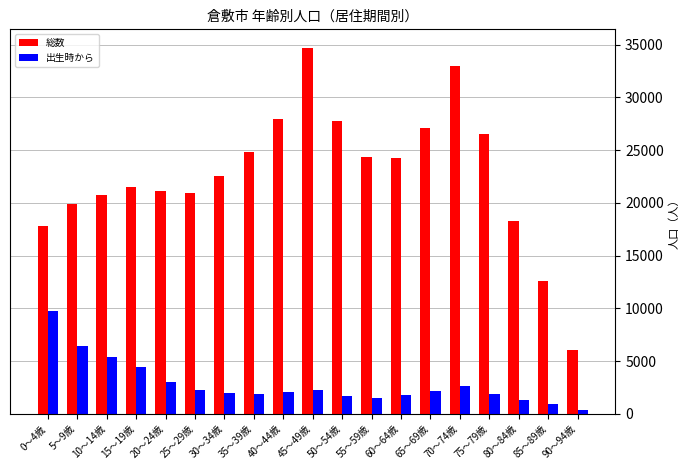

Which series has the widest spread of values?

総数